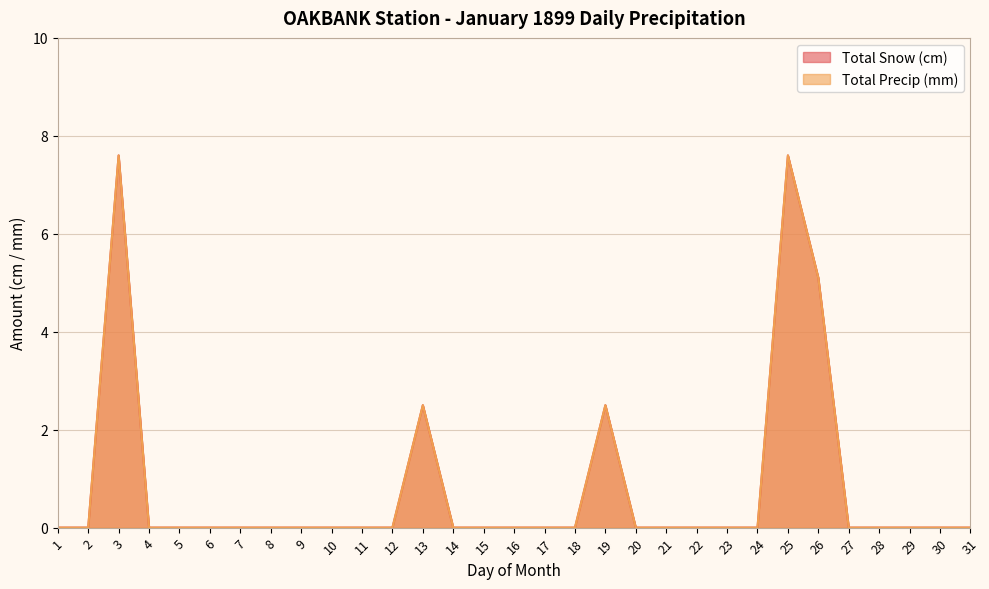

Reading left to right, list all the values displayed in this chart.

Total Snow (cm): 1=0.0	2=0.0	3=7.6	4=0.0	5=0.0	6=0.0	7=0.0	8=0.0	9=0.0	10=0.0	11=0.0	12=0.0	13=2.5	14=0.0	15=0.0	16=0.0	17=0.0	18=0.0	19=2.5	20=0.0	21=0.0	22=0.0	23=0.0	24=0.0	25=7.6	26=5.1	27=0.0	28=0.0	29=0.0	30=0.0	31=0.0
Total Precip (mm): 1=0.0	2=0.0	3=7.6	4=0.0	5=0.0	6=0.0	7=0.0	8=0.0	9=0.0	10=0.0	11=0.0	12=0.0	13=2.5	14=0.0	15=0.0	16=0.0	17=0.0	18=0.0	19=2.5	20=0.0	21=0.0	22=0.0	23=0.0	24=0.0	25=7.6	26=5.1	27=0.0	28=0.0	29=0.0	30=0.0	31=0.0